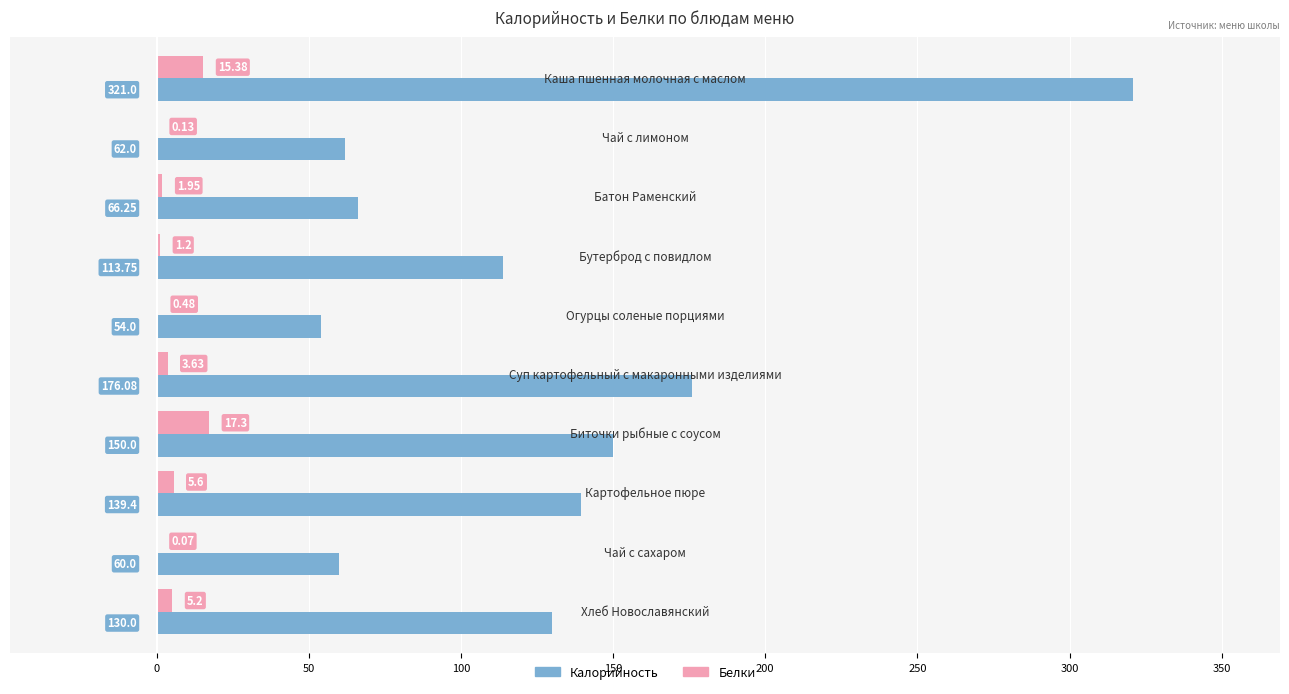

What is the sum of all Белки values?

50.9